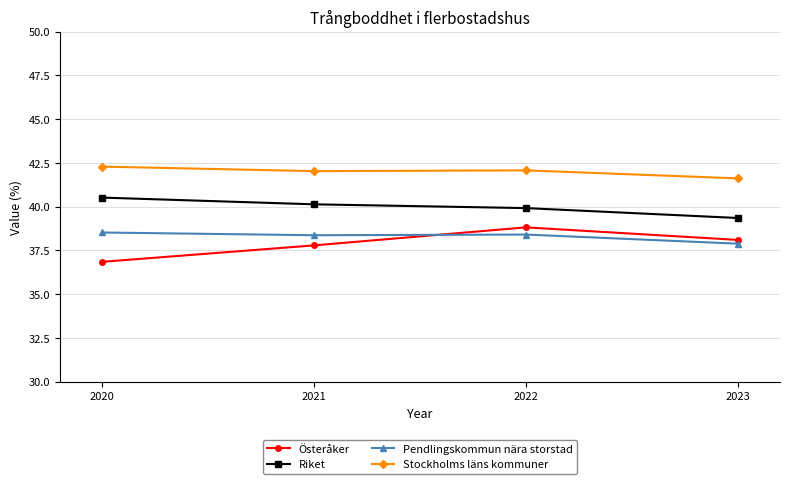

What is the value of the Riket point at the 3rd from the left?

39.9